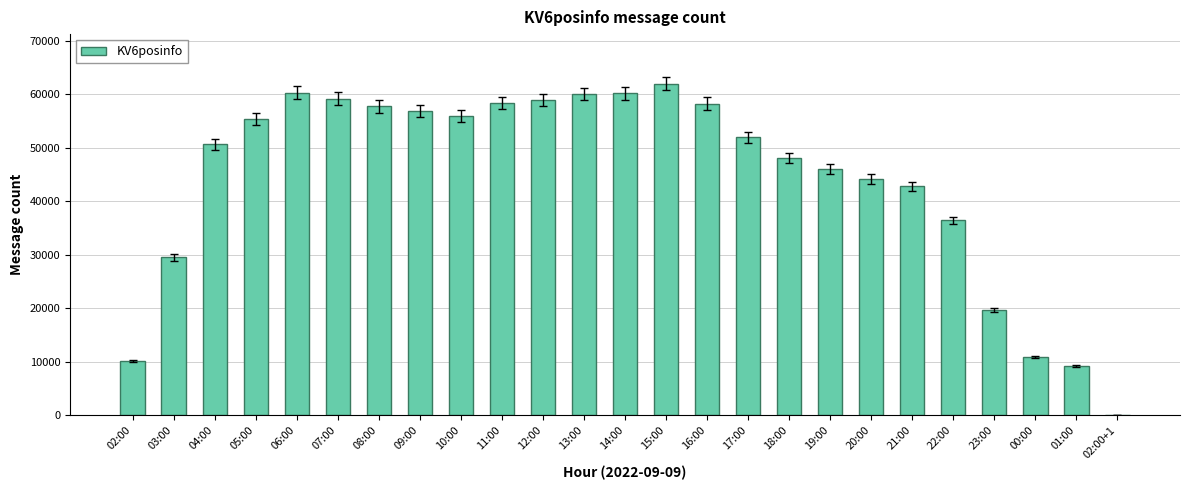

At which label does the data first exceed 51934?

05:00